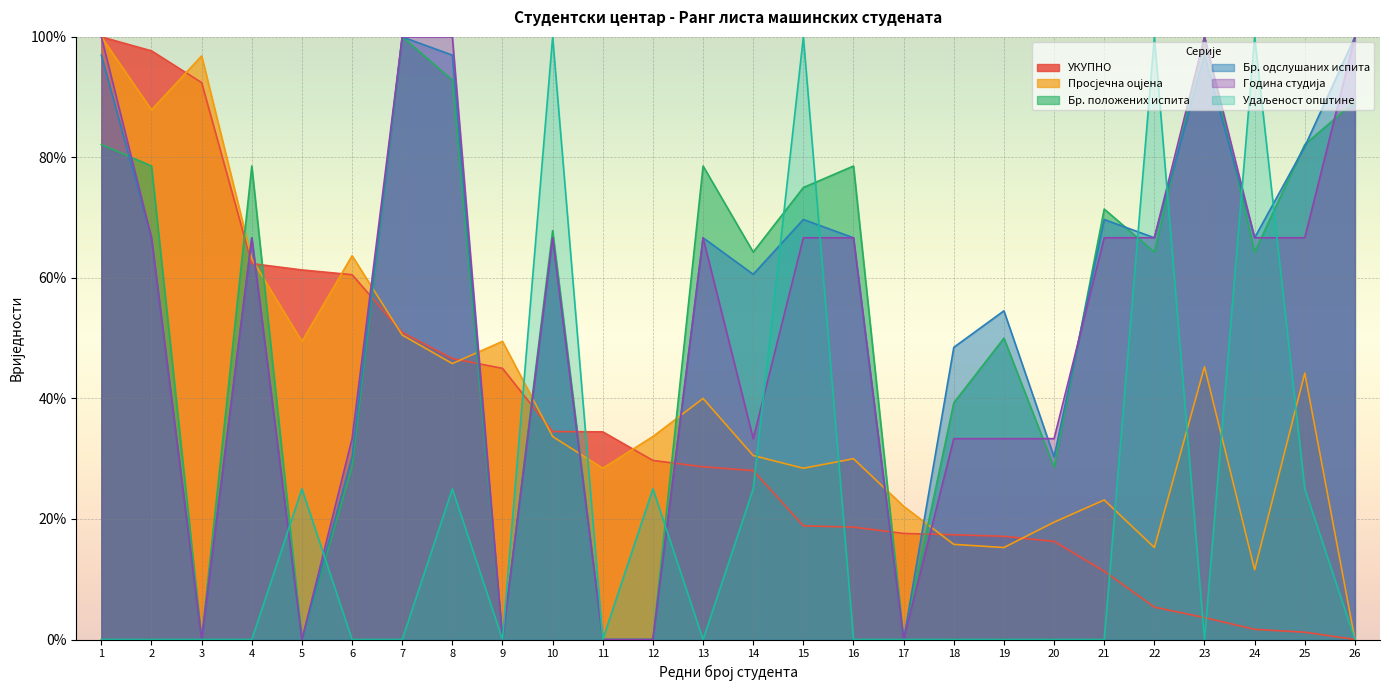

At which label is УКУПНО closest to 50?

7